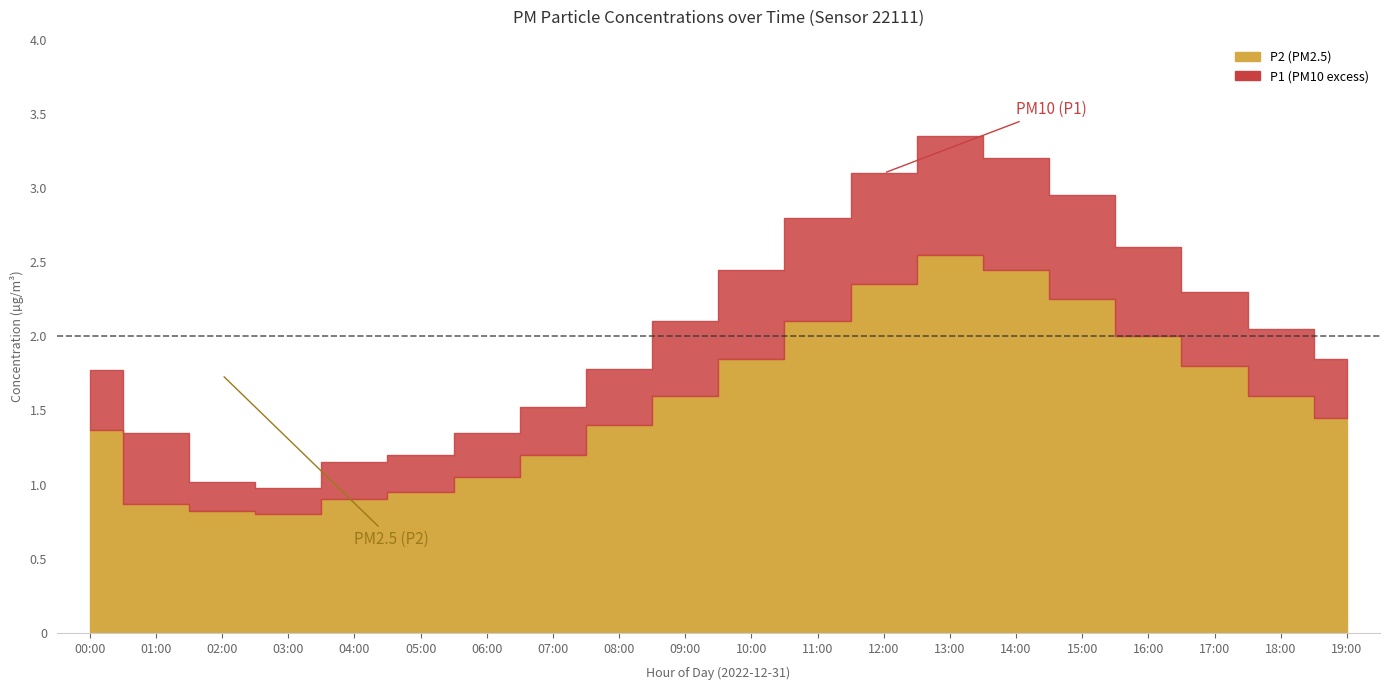

How many lines are shown in the chart?

2